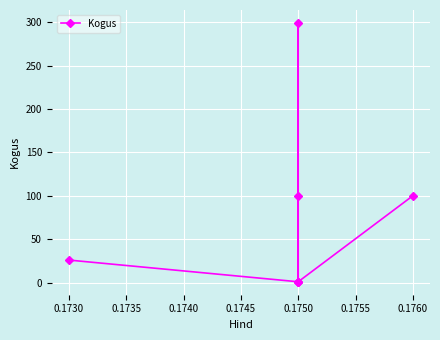

What value does the data have at 0.1730, to the nearest 50?

50